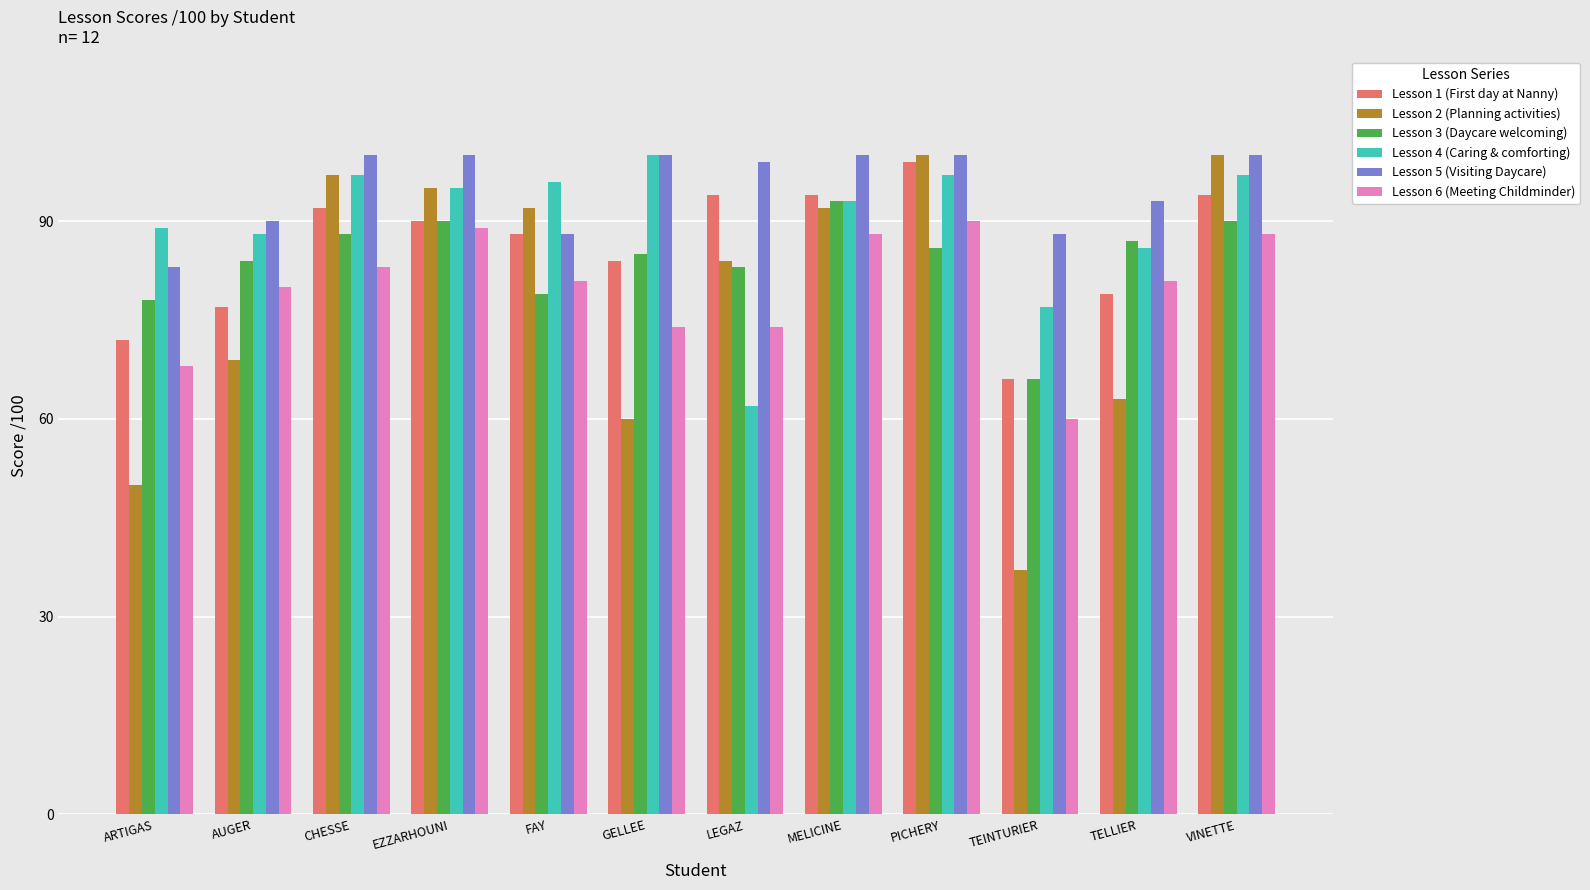

What is the label of the 3rd bar from the left?

CHESSE